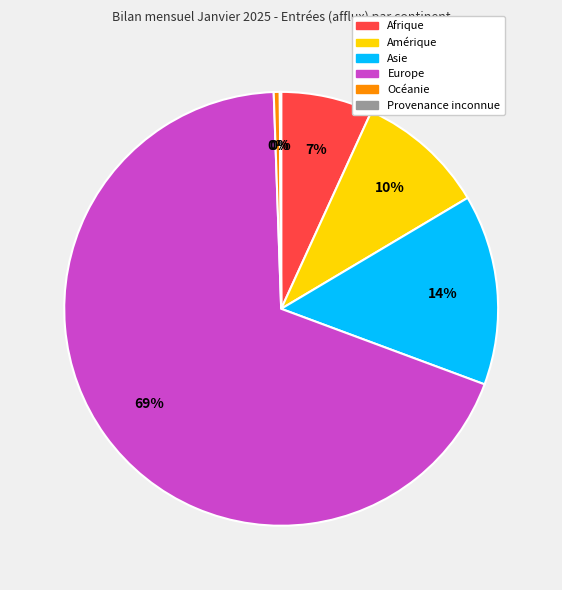

Which slice represents more than half of the pie?

Europe